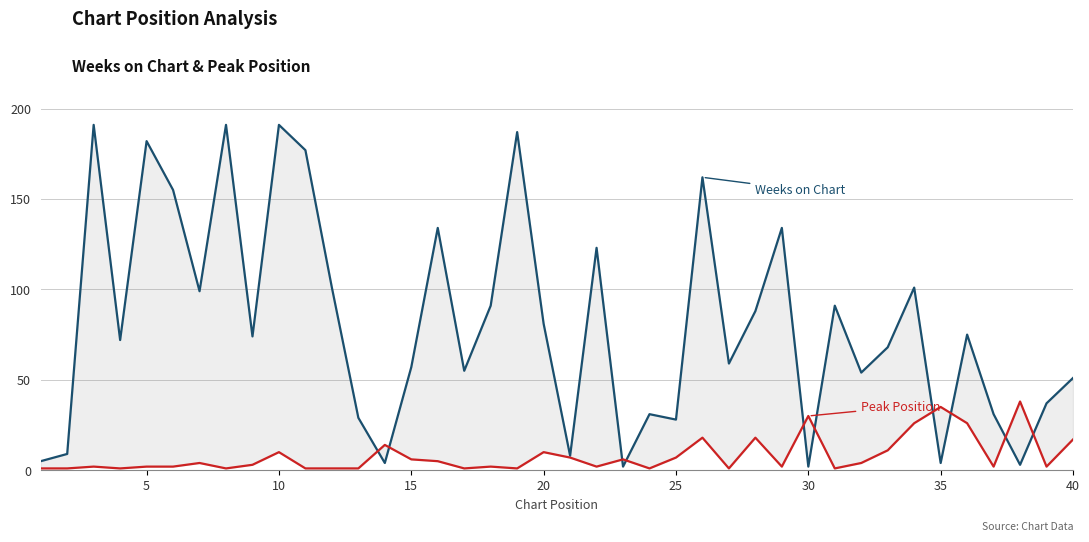

What is the average value of the Peak Position series?

8